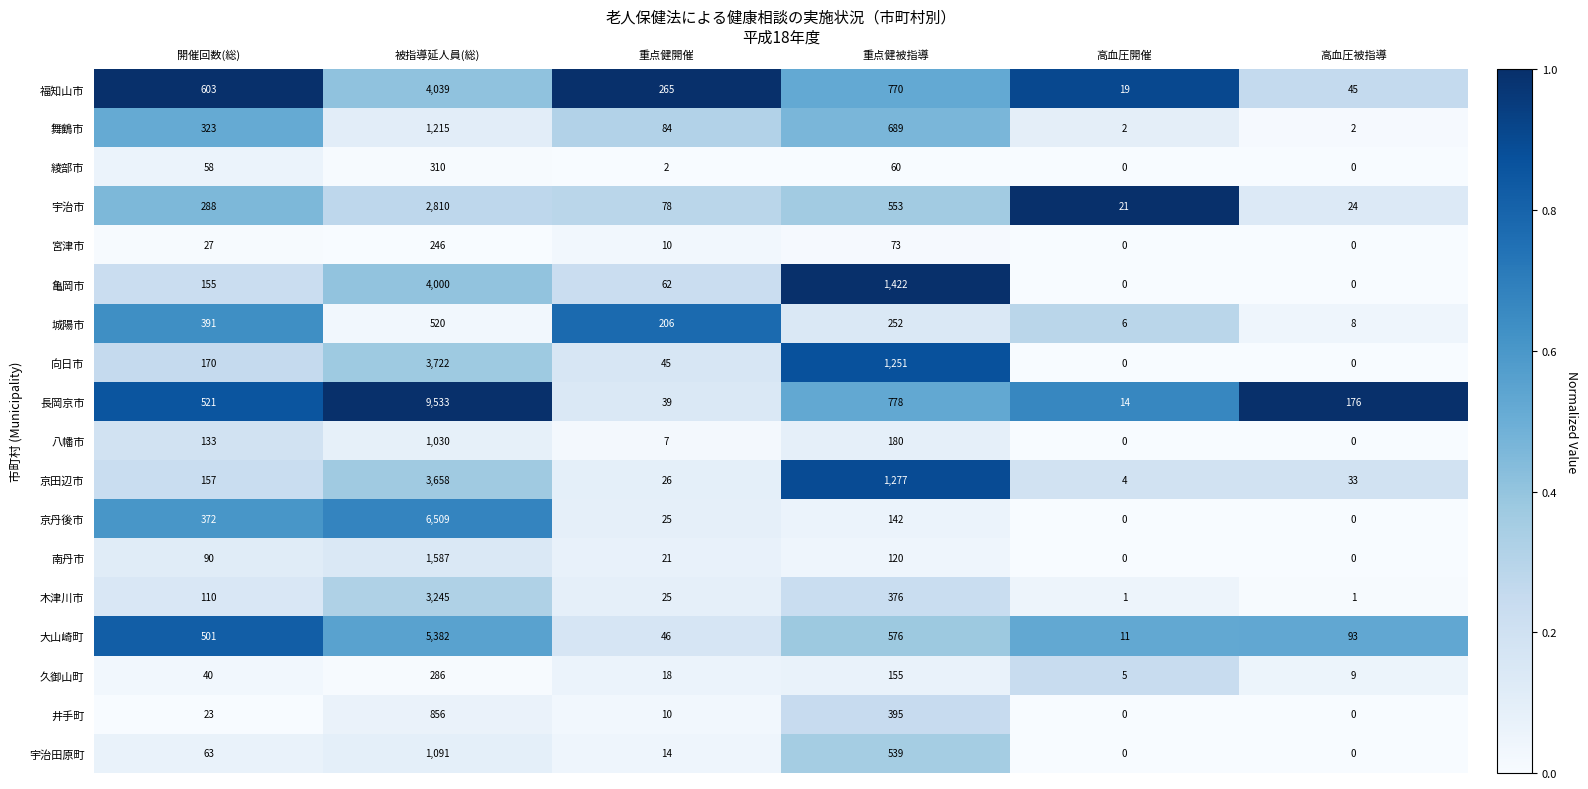

At how many categories does at least one series exceed 0?

6